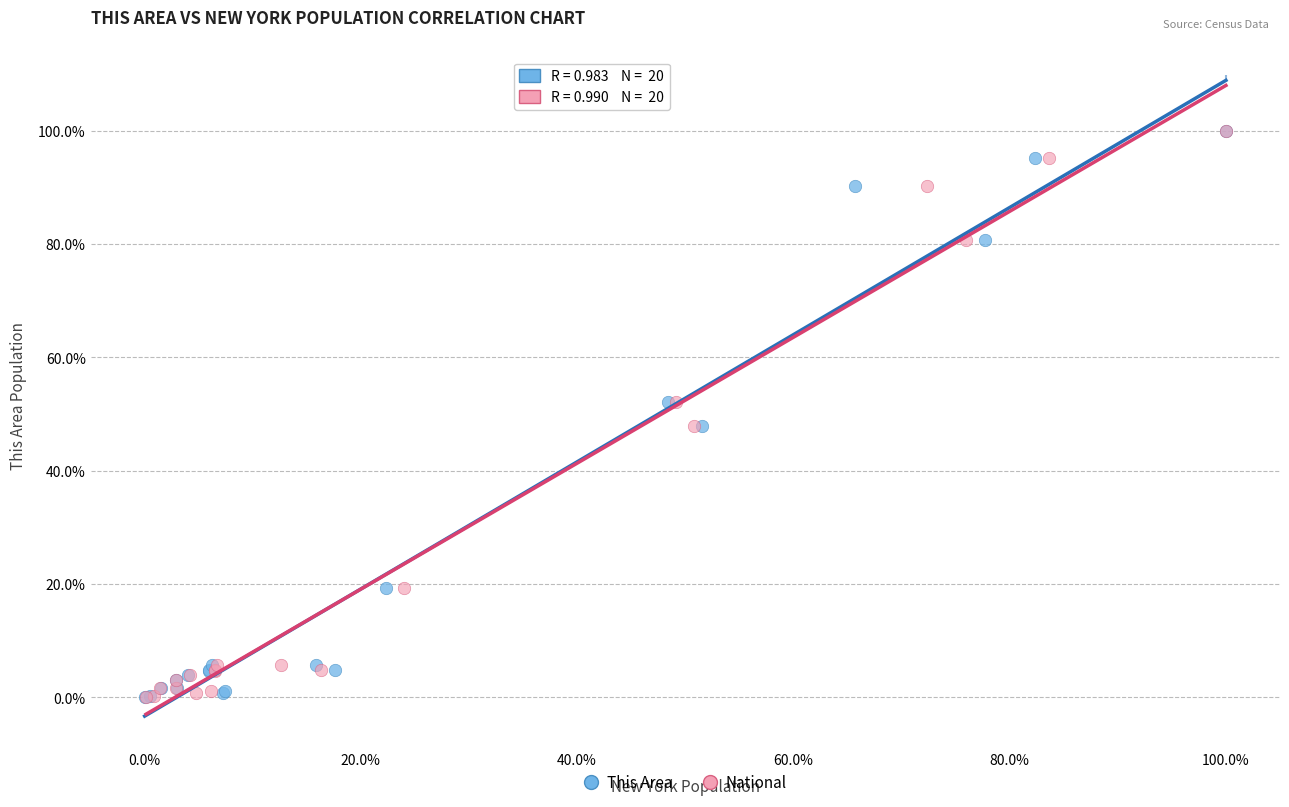

What are all the series names shown in the legend?

This Area, National